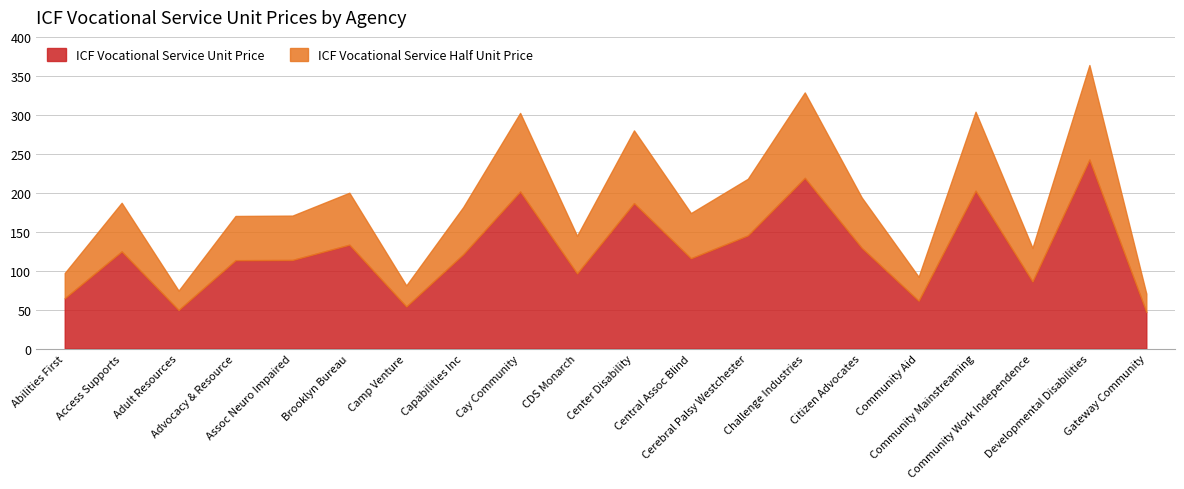

Which series has the largest total across all categories?

unit_price